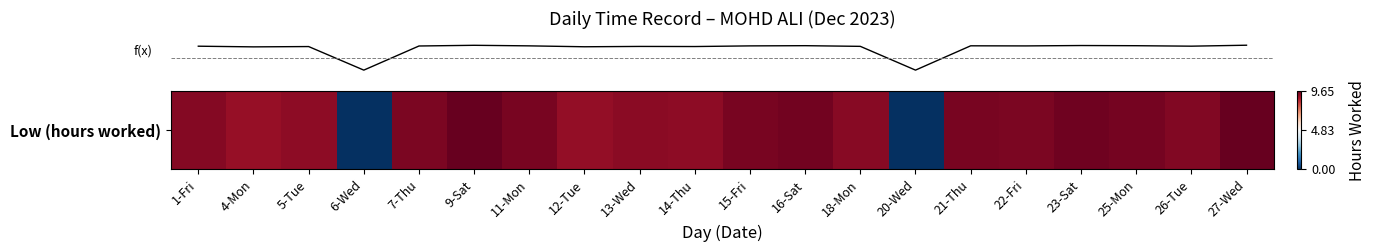

What is the change in value from 18-Mon to 22-Fri?

+0.2